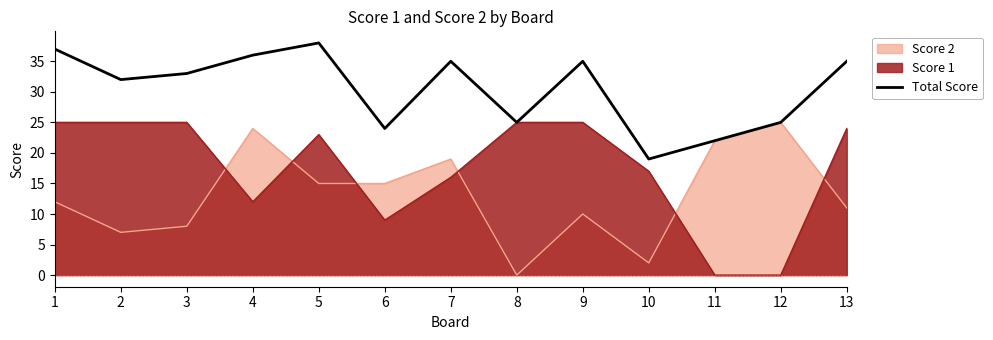

Rank the categories by value from lowest to highest.

10, 11, 6, 8, 12, 2, 3, 7, 9, 13, 4, 1, 5